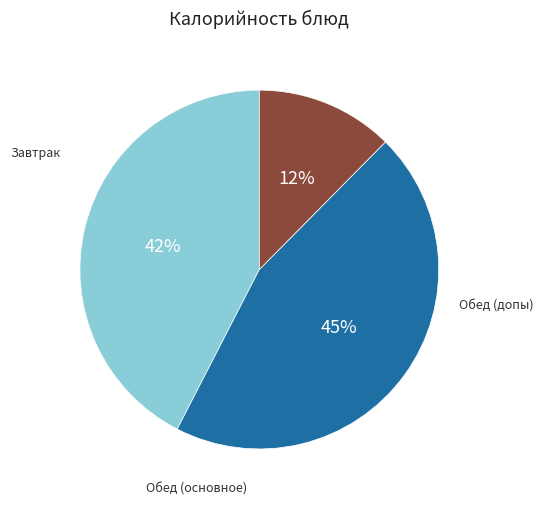

Is there any slice that represents more than half of the pie?

No